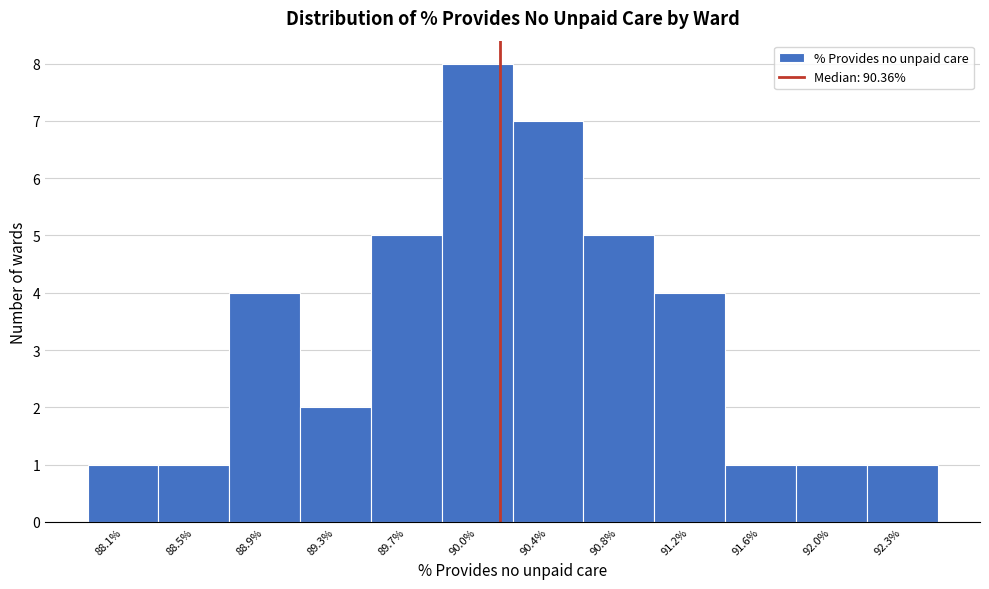

Reading left to right, list all the values displayed in this chart.

1	1	4	2	5	8	7	5	4	1	1	1